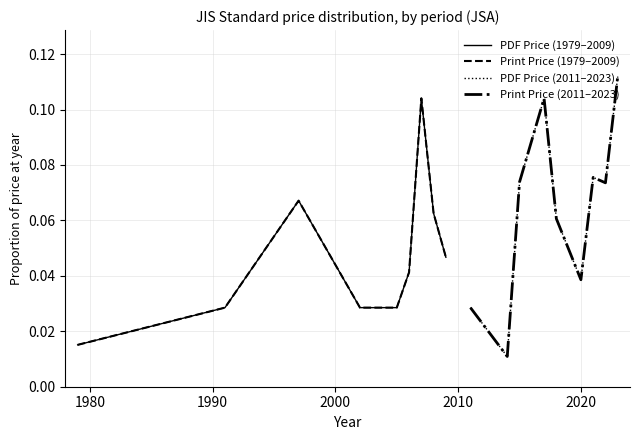

Which series has the largest total across all categories?

PDF Price (2011–2023)